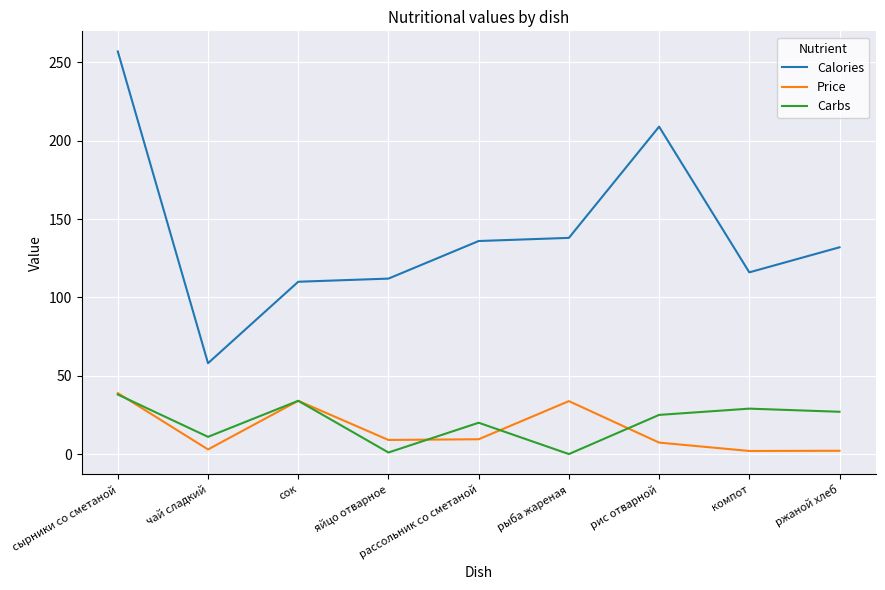

Which series has the largest range (max minus min)?

Calories